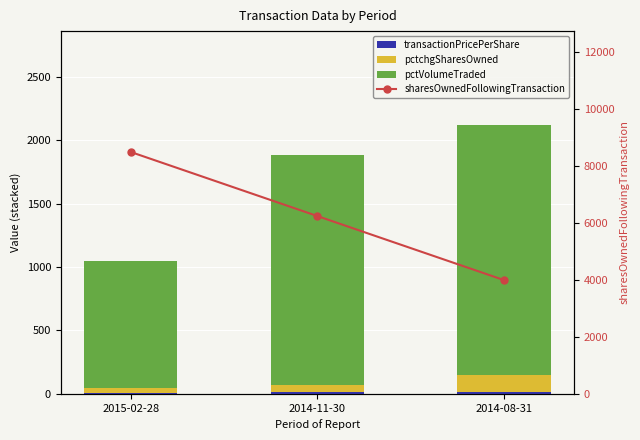

True or false: pctVolumeTraded has a value of 1972.0 at 2014-08-31.

True